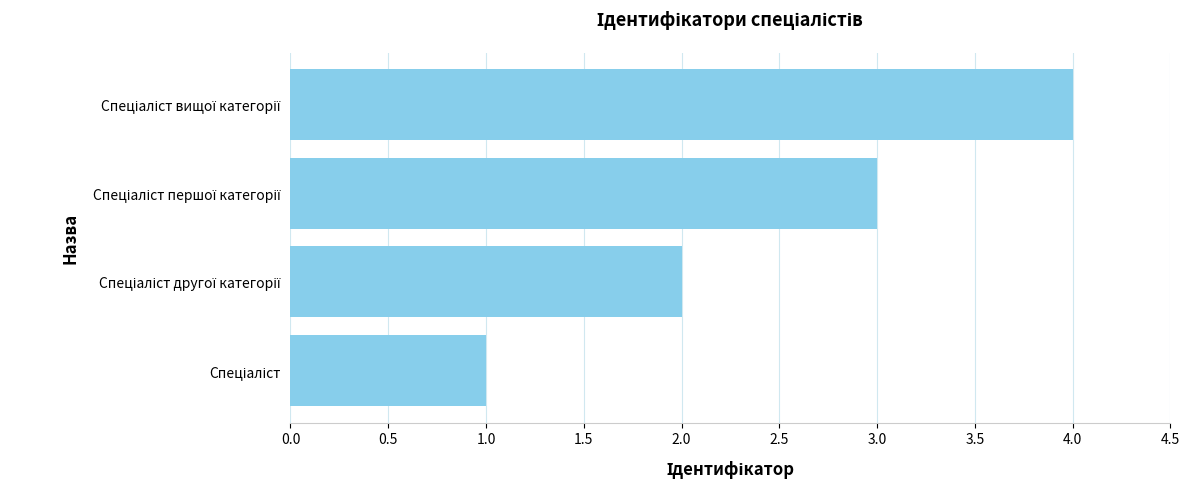

What is the maximum value shown in the chart?

4